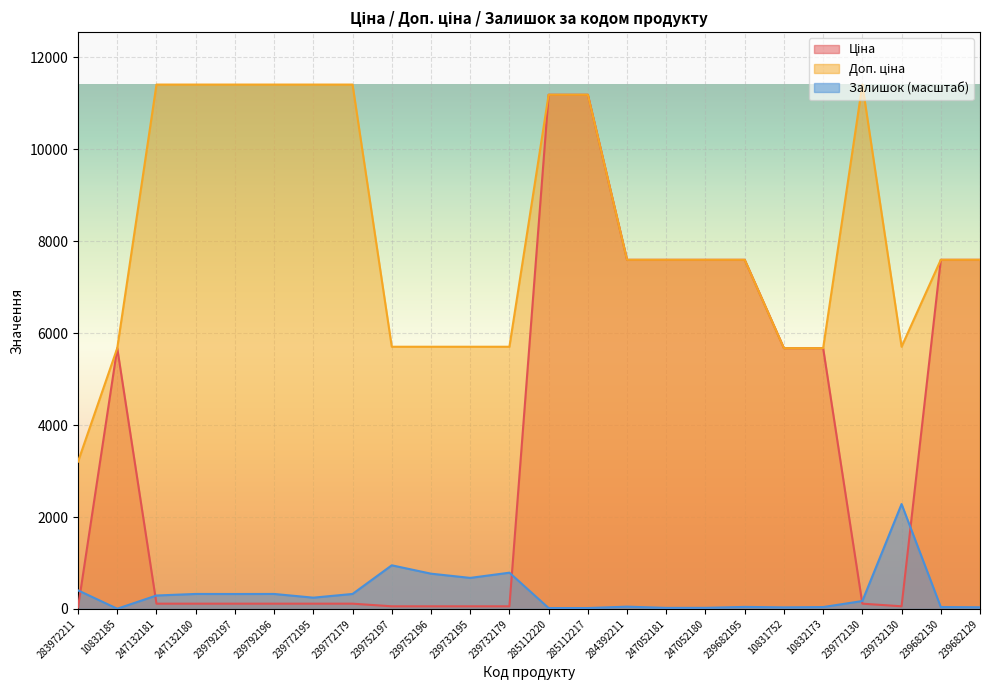

True or false: Доп. ціна and Ціна intersect in this chart.

False